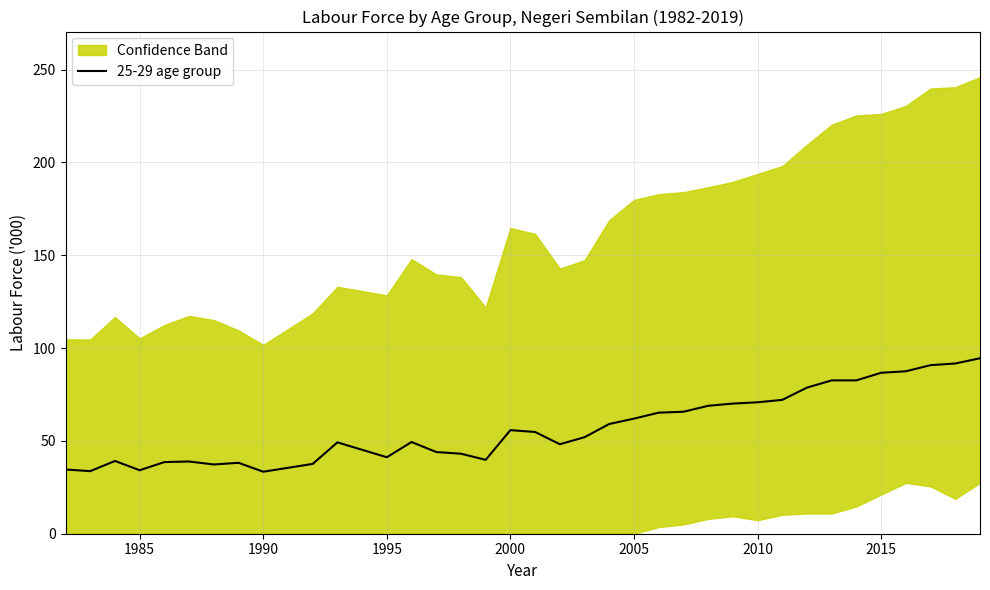

Reading left to right, what are all the values shown in this chart?

34.6	33.7	39.2	34.2	38.6	38.9	37.3	38.2	33.4	37.6	49.2	41.2	49.4	44.0	43.1	39.8	55.8	54.8	48.2	52.0	59.1	62.0	65.2	65.7	68.9	70.1	70.8	72.1	78.7	82.6	82.6	86.7	87.5	90.8	91.7	94.5